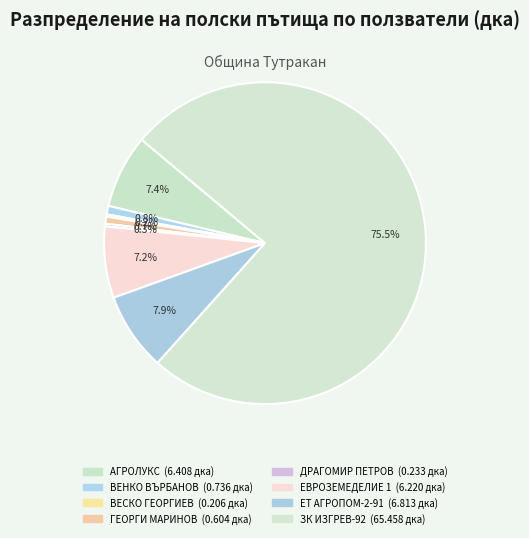

Which category accounts for the majority?

ЗК ИЗГРЕВ-92